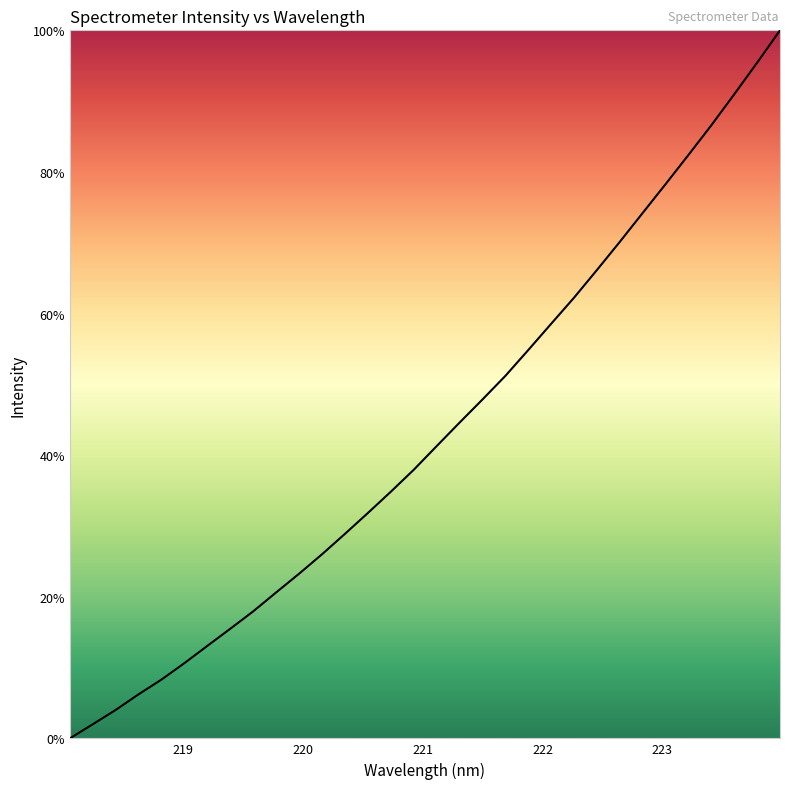

What is the greatest value displayed?

100.0